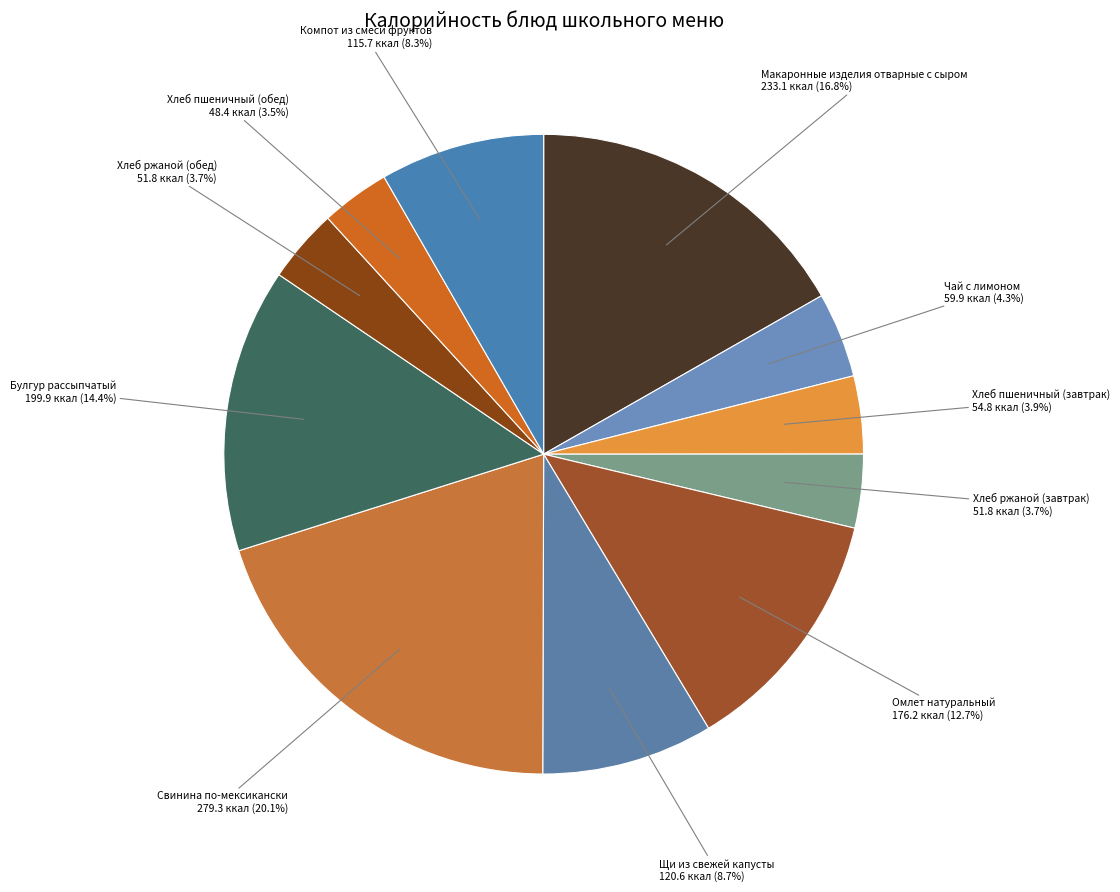

How many segments does this pie chart have?

11